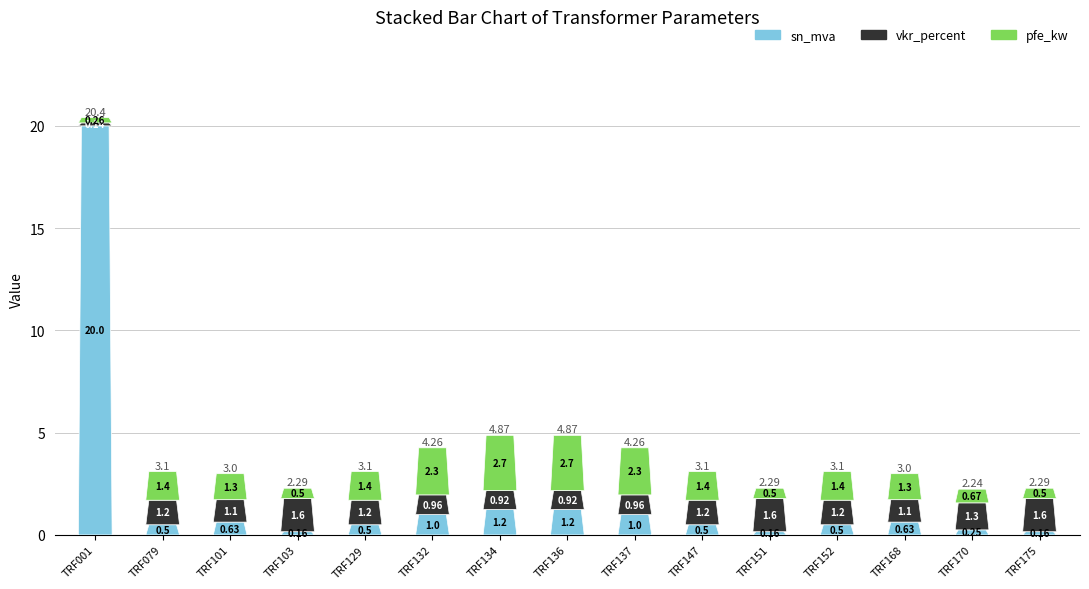

At which label does vkr_percent first exceed 1?

TRF079